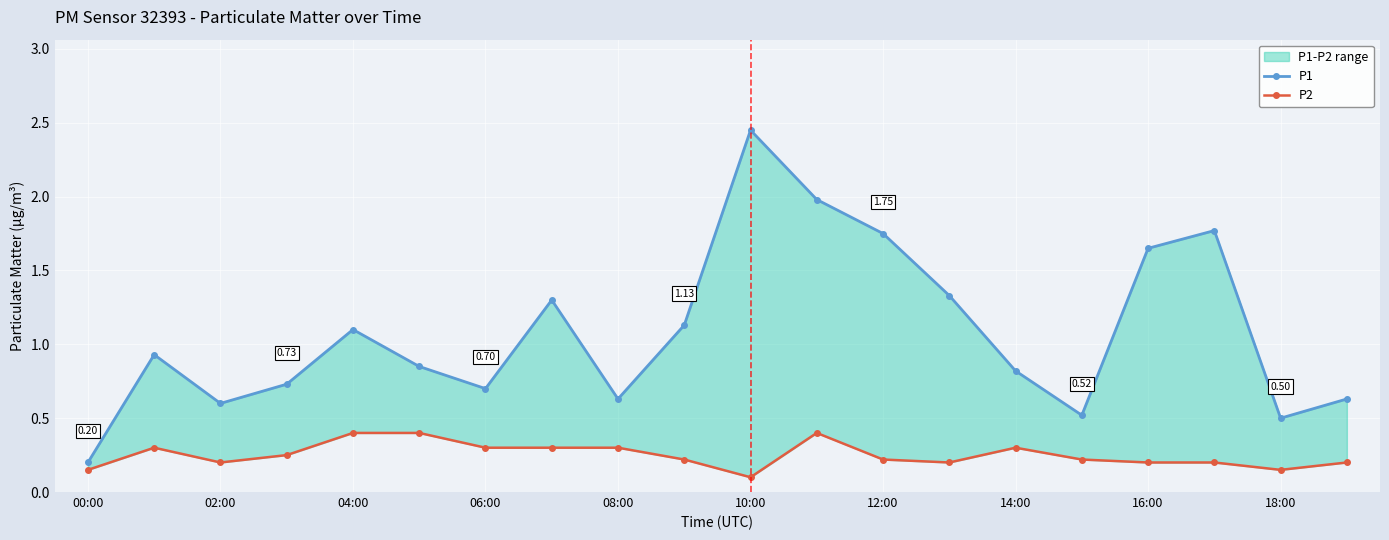

Reading left to right, list all the values displayed in this chart.

P1: 0.2	0.9	0.6	0.7	1.1	0.8	0.7	1.3	0.6	1.1	2.5	2.0	1.8	1.3	0.8	0.5	1.6	1.8	0.5	0.6
P2: 0.1	0.3	0.2	0.2	0.4	0.4	0.3	0.3	0.3	0.2	0.1	0.4	0.2	0.2	0.3	0.2	0.2	0.2	0.1	0.2